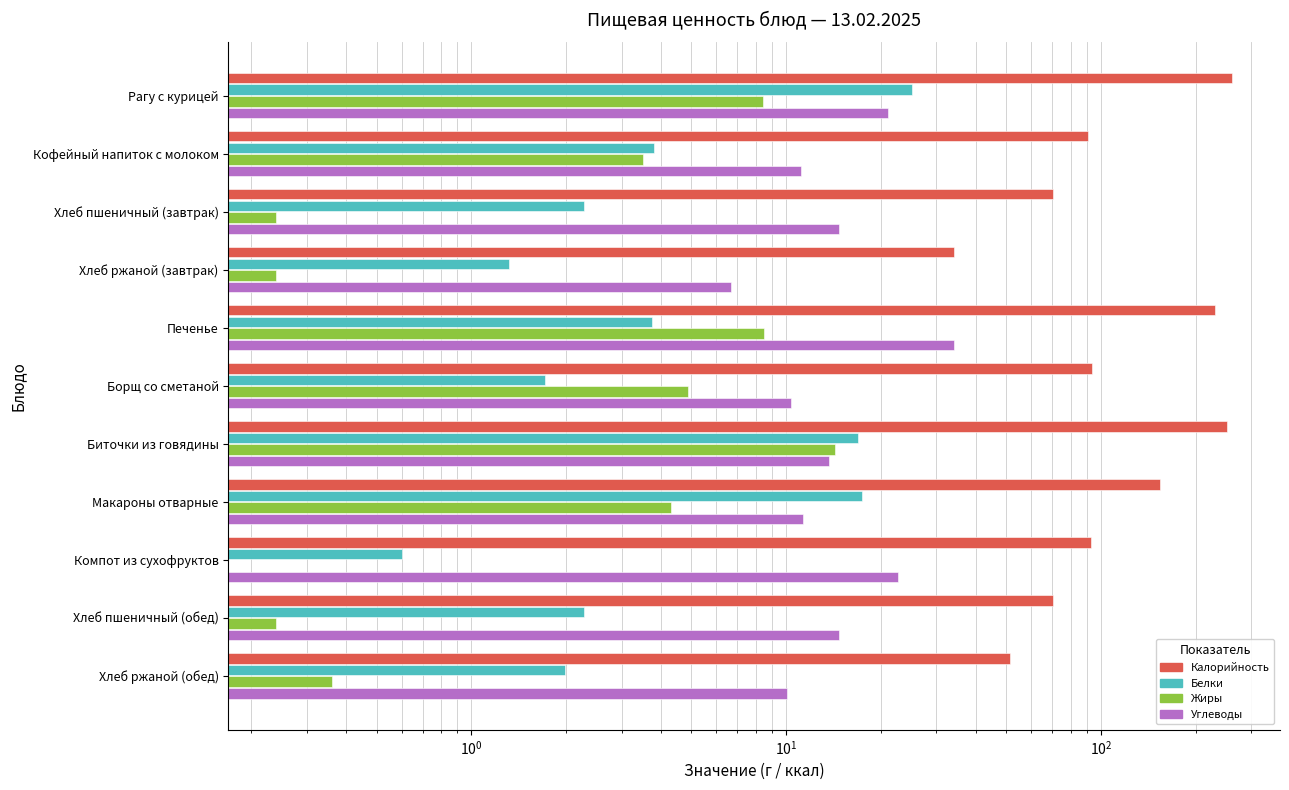

What is the highest value of the Калорийность series?

260.8